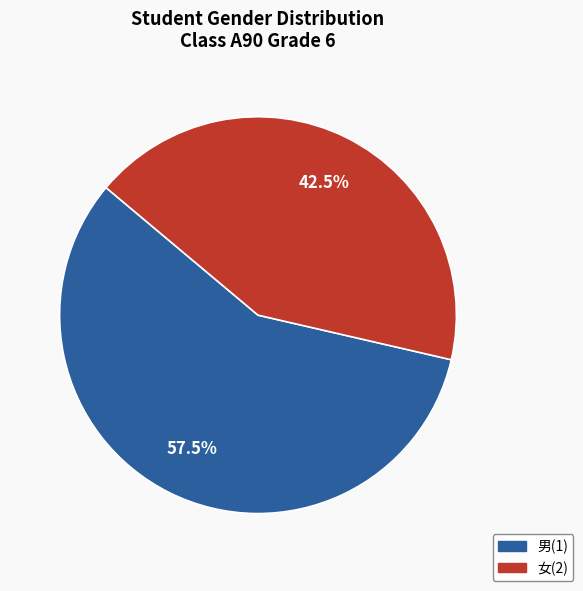

Is there any slice that represents more than half of the pie?

Yes